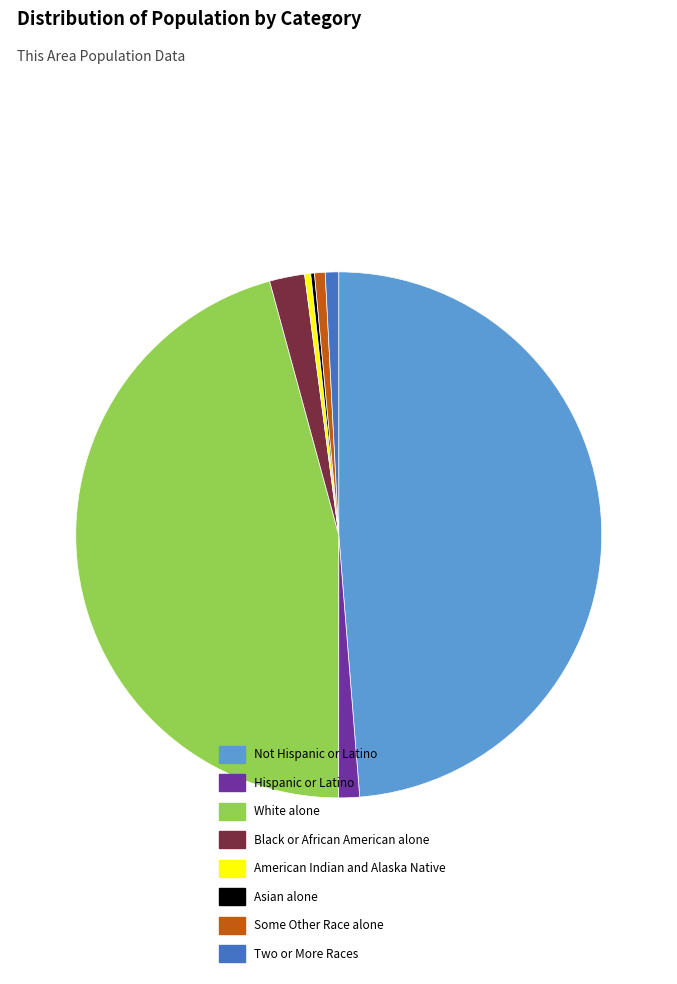

What is the largest slice in the pie chart?

Not Hispanic or Latino